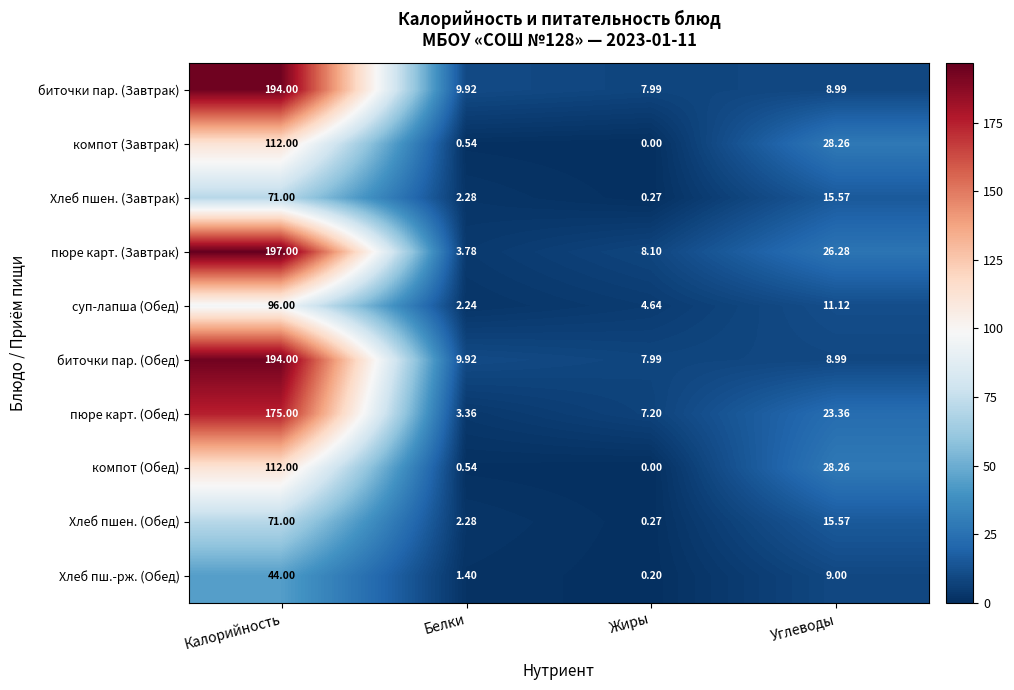

At which category does the chart reach its peak across all series?

Калорийность